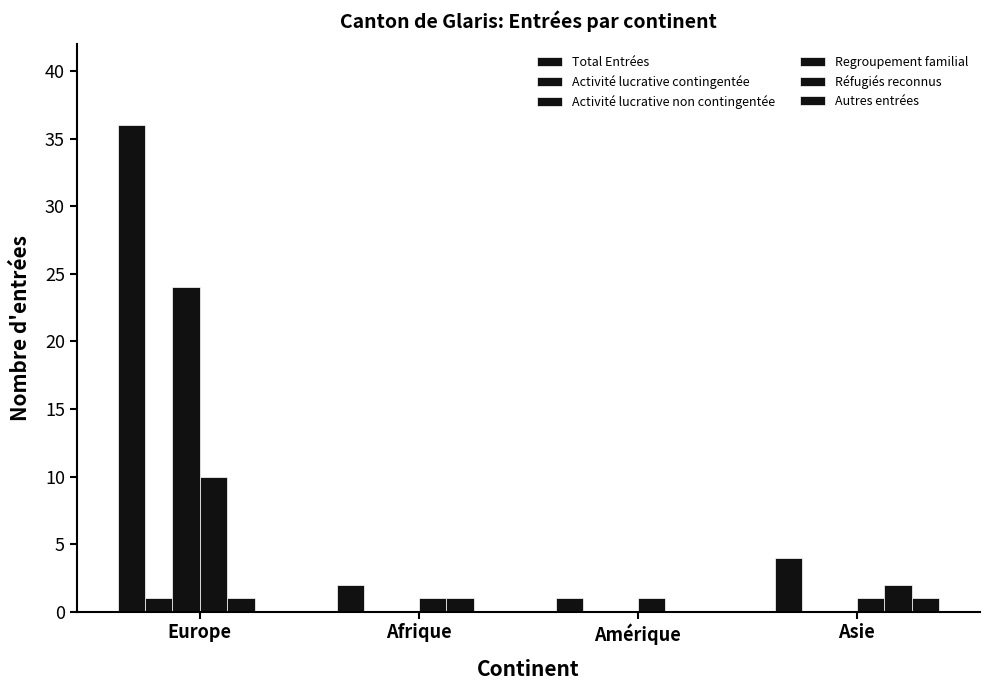

What is the difference between the maximum and minimum values in the Autres entrées series?

1